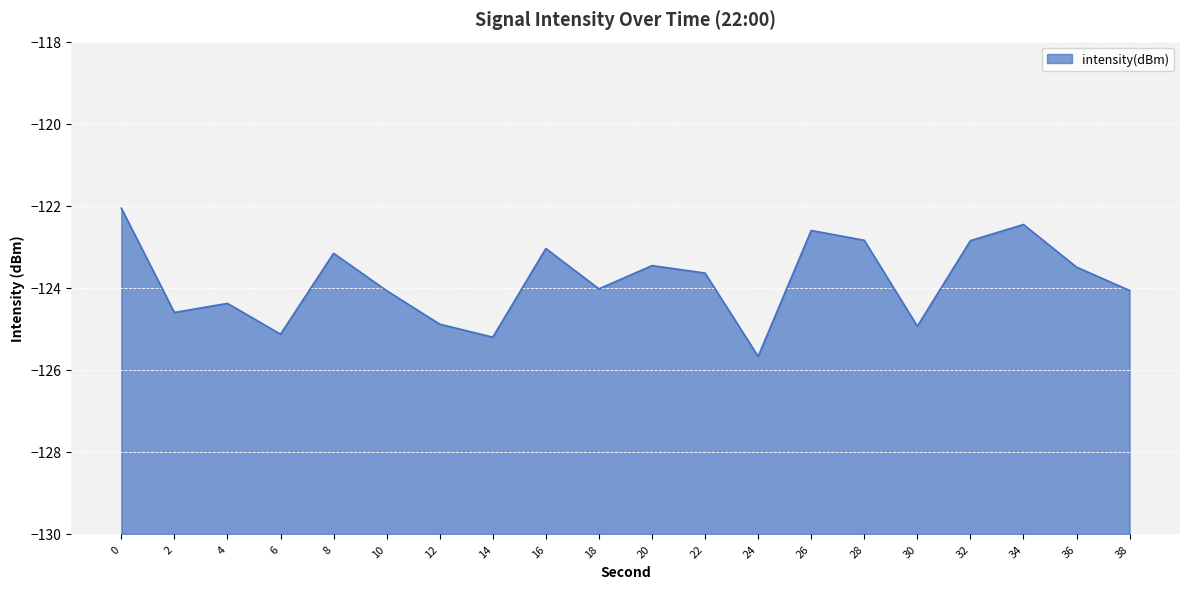

List the labels in order of value, smallest first.

24, 14, 6, 30, 12, 2, 4, 10, 38, 18, 22, 36, 20, 8, 16, 32, 28, 26, 34, 0